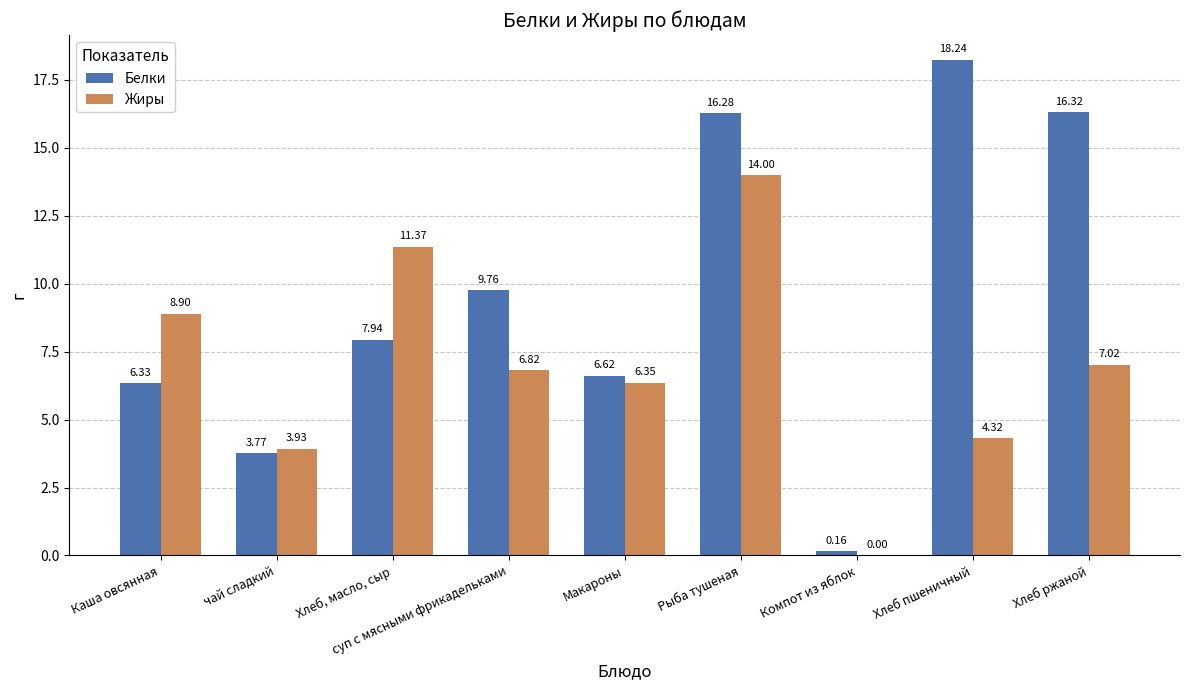

Where does the Белки series first go above 7?

Хлеб, масло, сыр